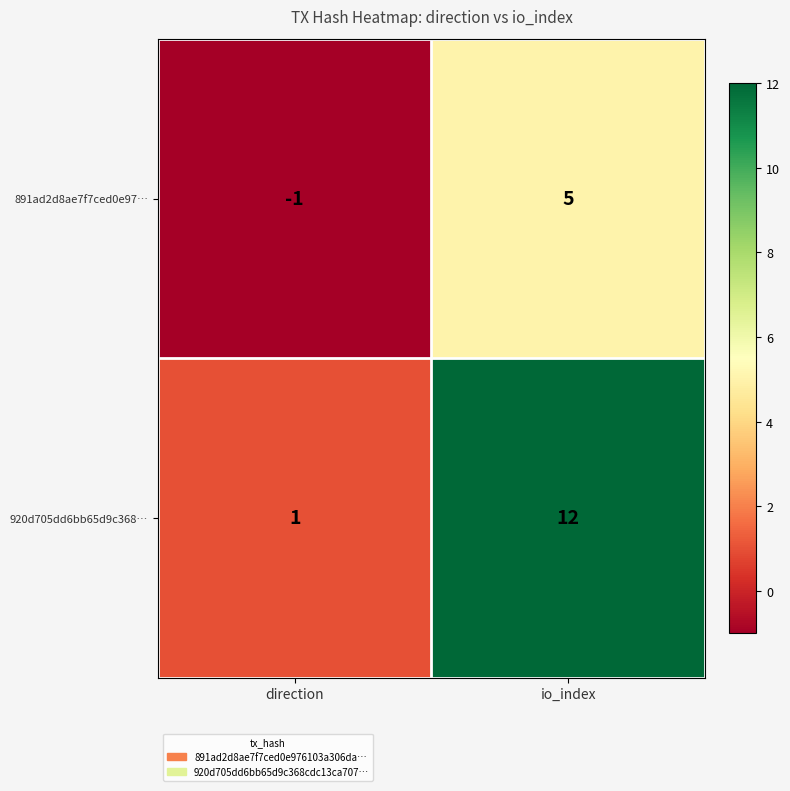

Which series changed the most between direction and io_index?

920d705dd6bb65d9c368…